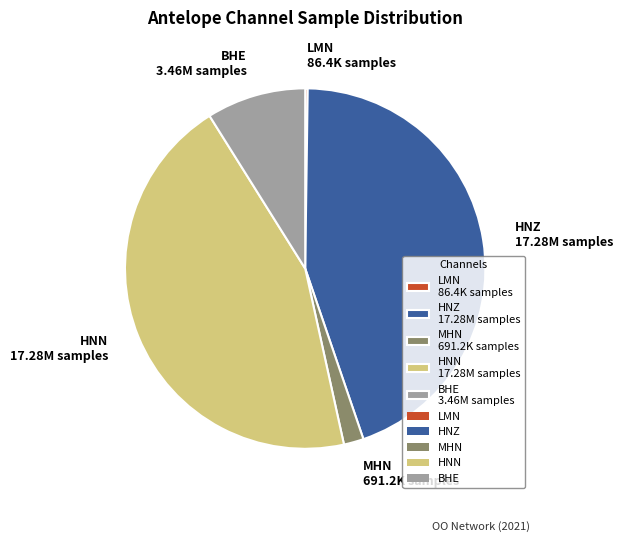

Does any single category account for the majority?

No